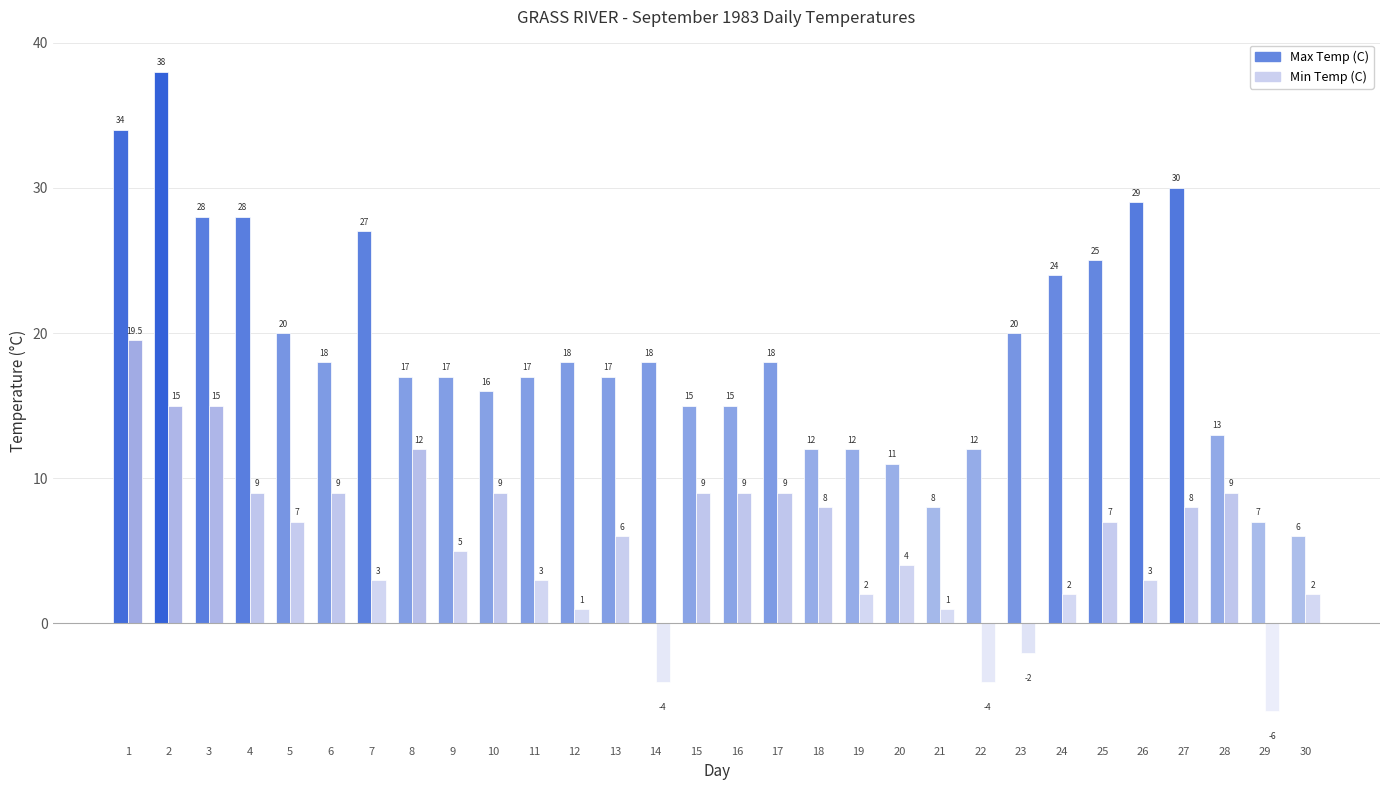

What are all the series names shown in the legend?

Max Temp (C), Min Temp (C)